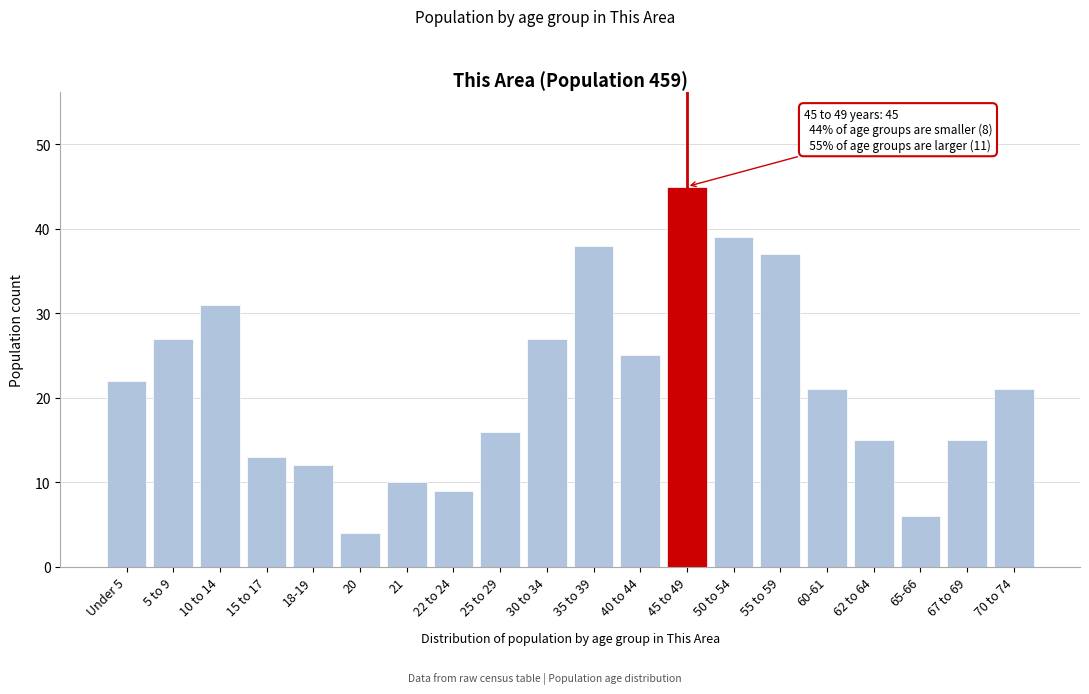

Reading left to right, list all the values displayed in this chart.

Under 5=22	5 to 9=27	10 to 14=31	15 to 17=13	18-19=12	20=4	21=10	22 to 24=9	25 to 29=16	30 to 34=27	35 to 39=38	40 to 44=25	45 to 49=45	50 to 54=39	55 to 59=37	60-61=21	62 to 64=15	65-66=6	67 to 69=15	70 to 74=21